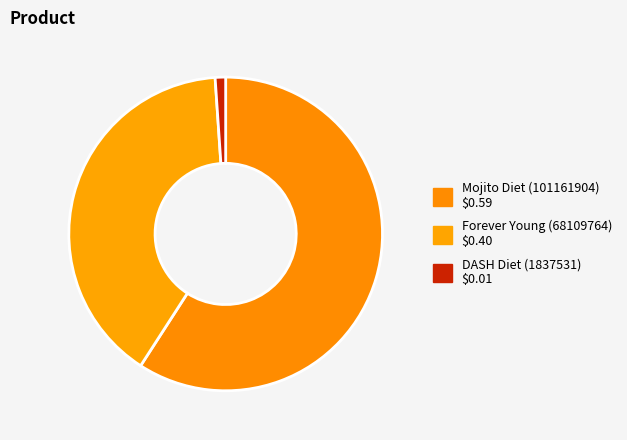

To the nearest percent, what percentage of the pie is Mojito Diet (101161904)?

59%